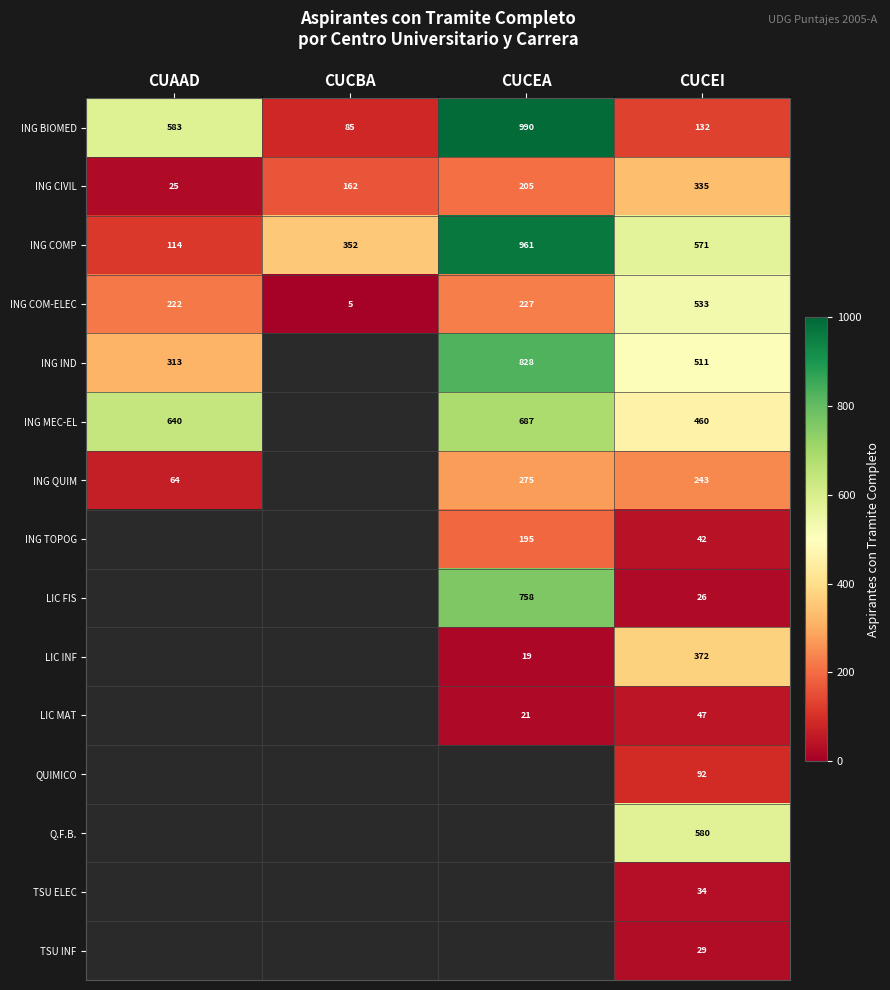

What value does the ING COMP series have at CUCEA, to the nearest 50?

950